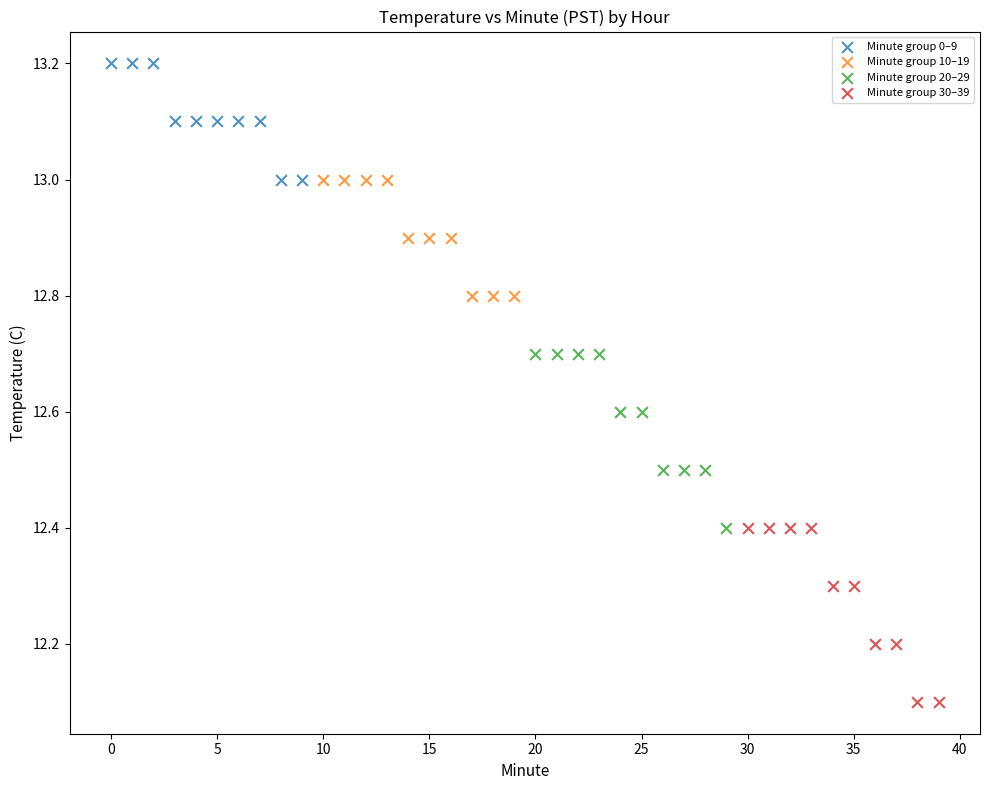

Which series contains the highest Y value?

Minute group 0–9